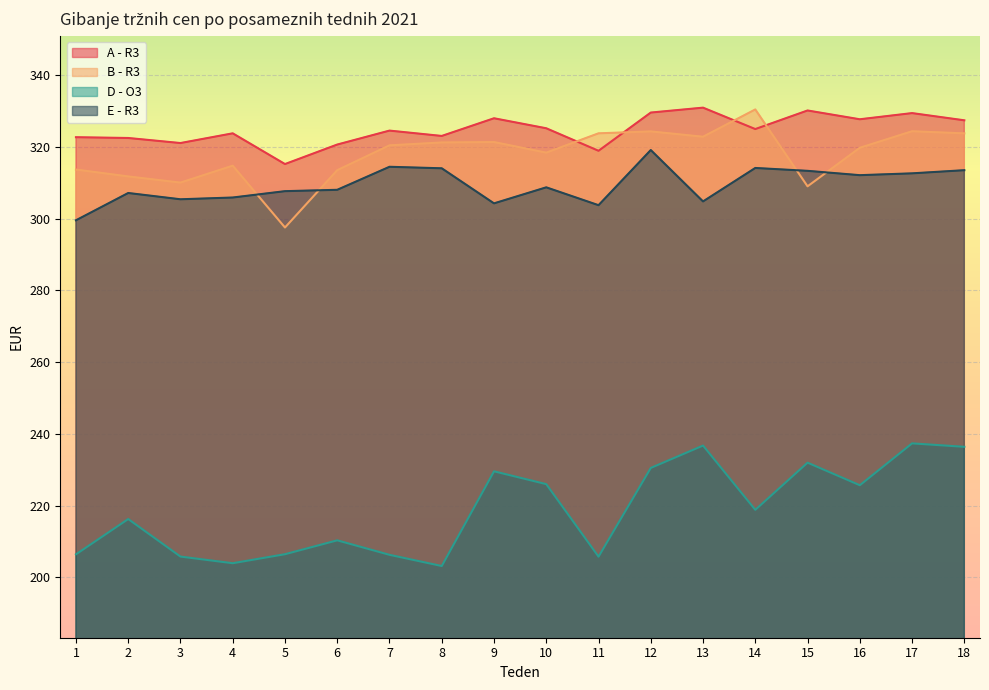

Is it true that D - O3 equals 297.7 at 4?

False